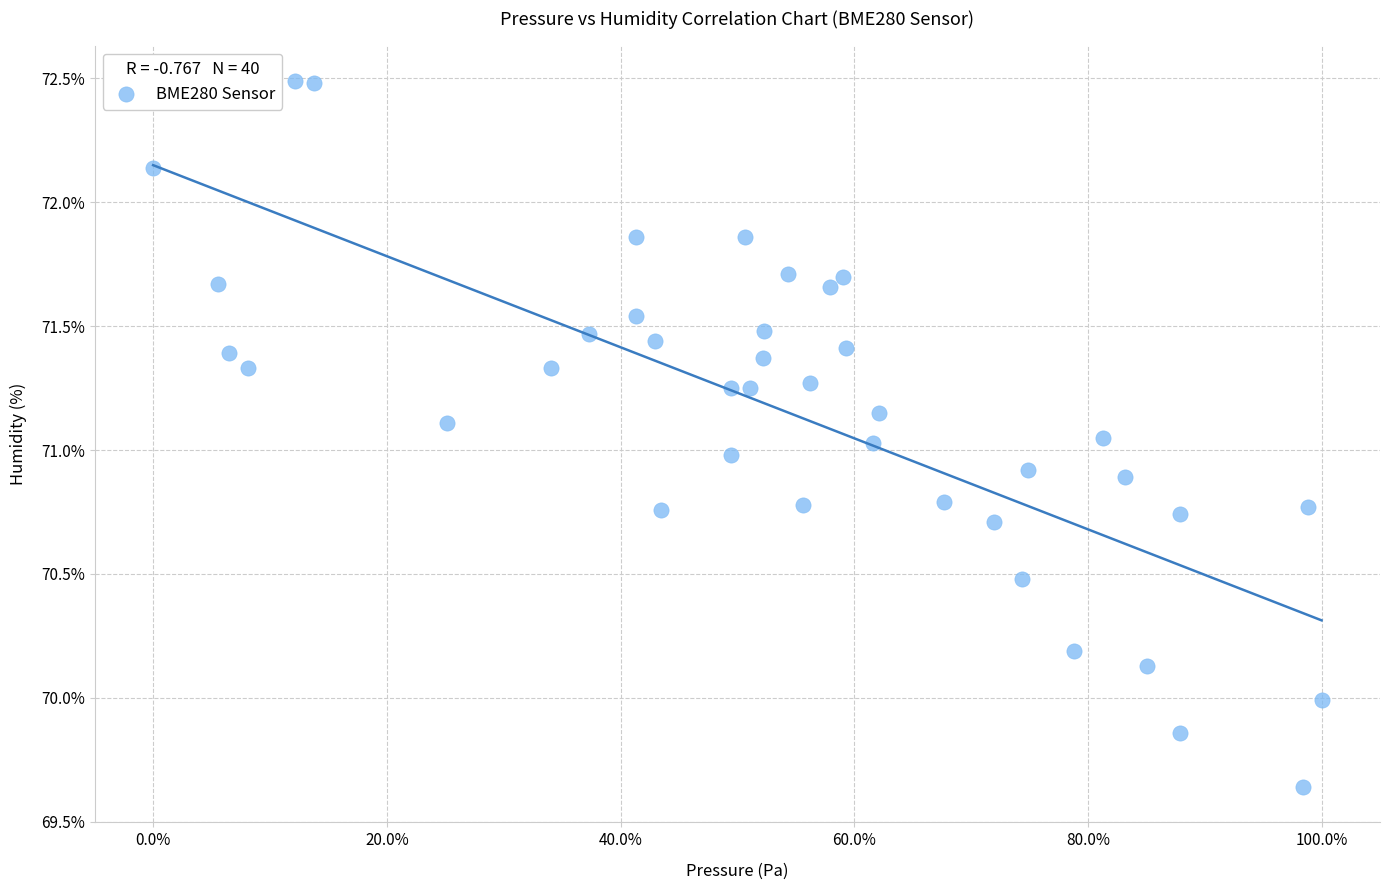

What is the range of X values (max minus min)?

100.0